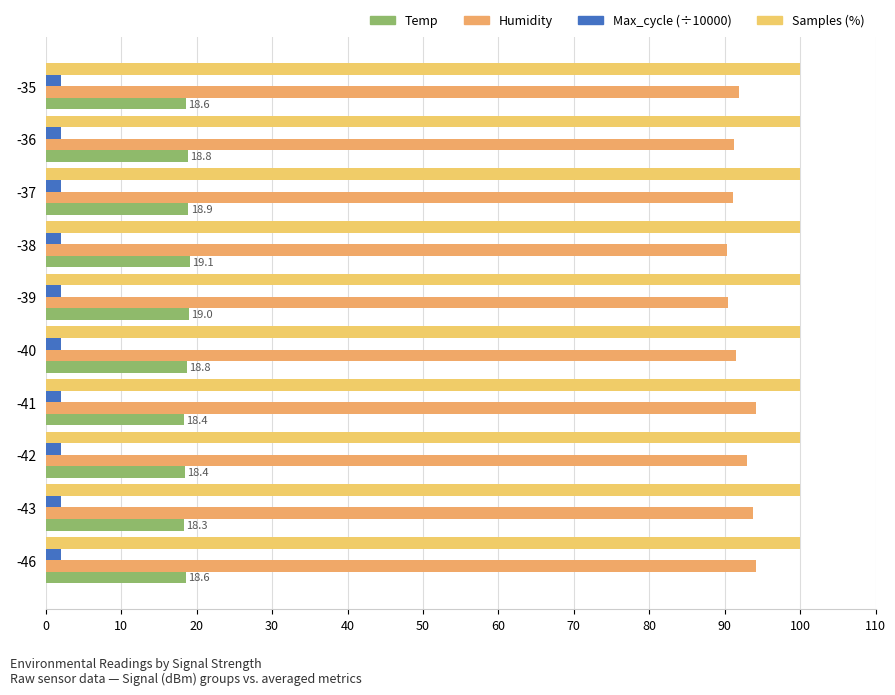

Count the number of categories in the chart.

10